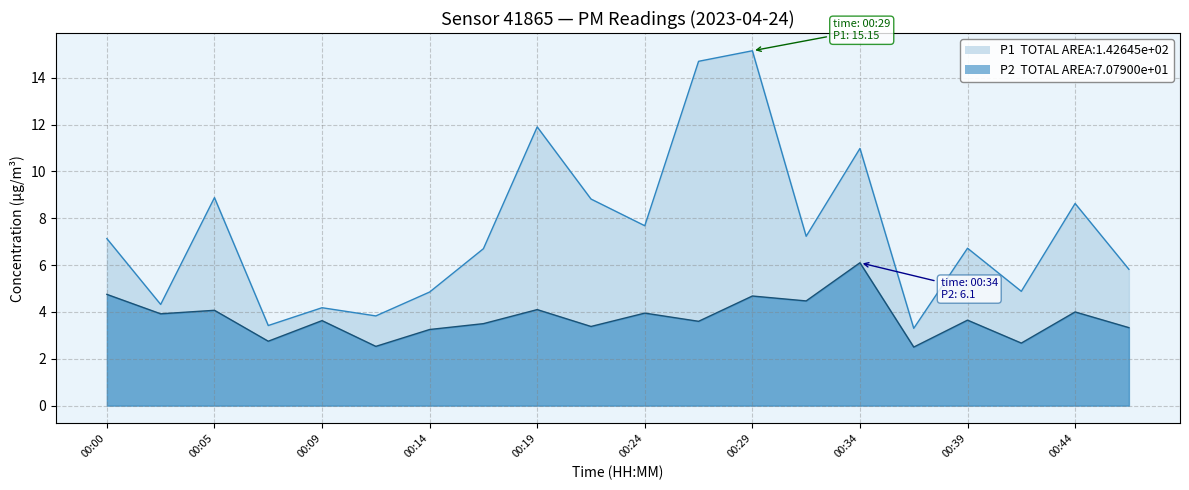

At which label does P1 reach its peak?

00:29